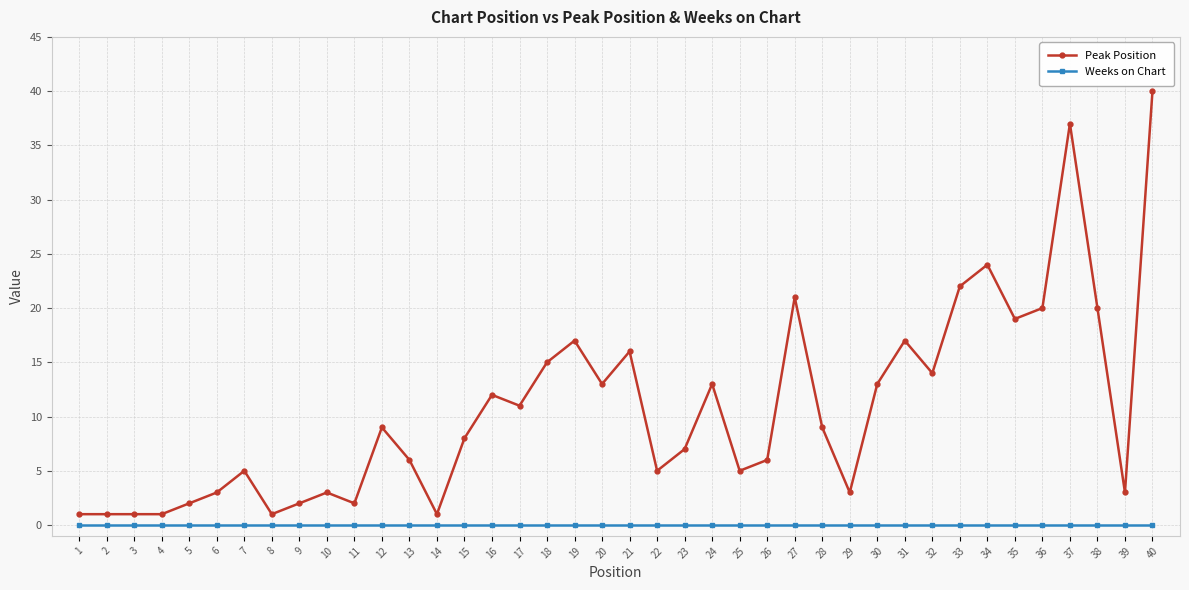

What is the maximum value shown in the chart?

40